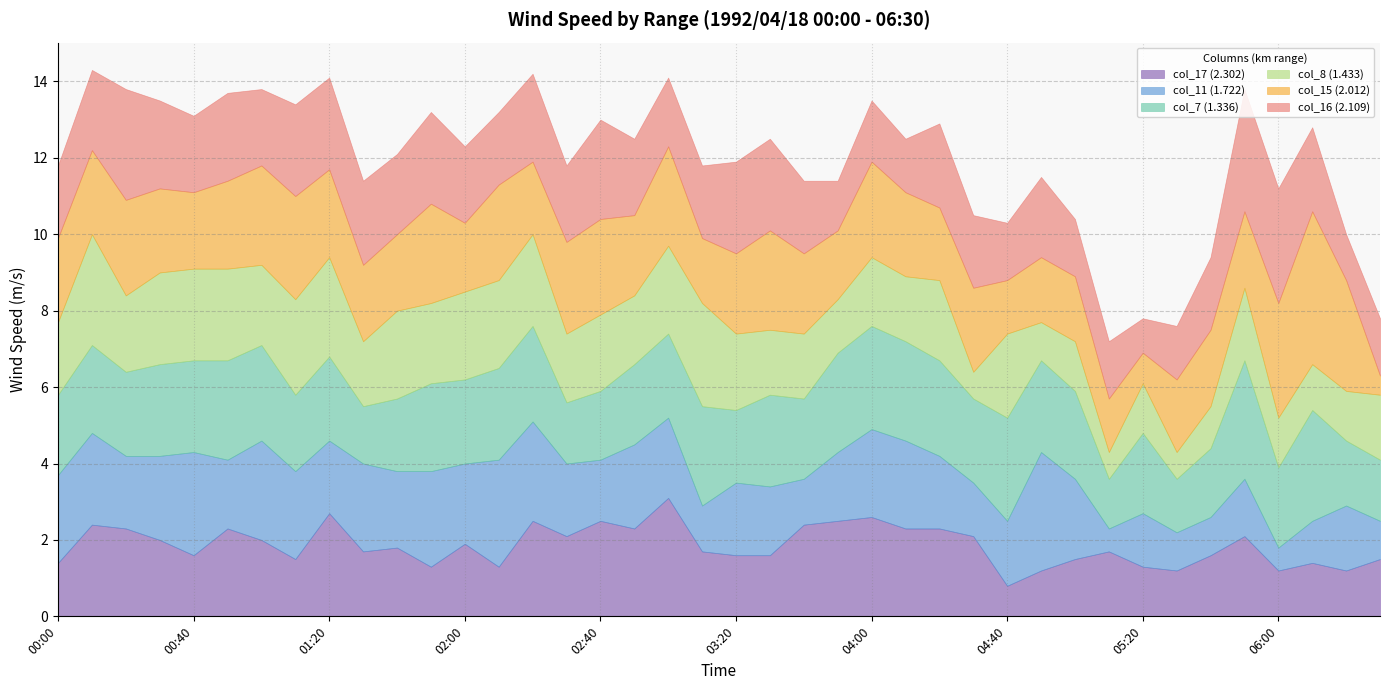

Is it true that col_7 (1.336) equals 2.5 at 01:00?

True